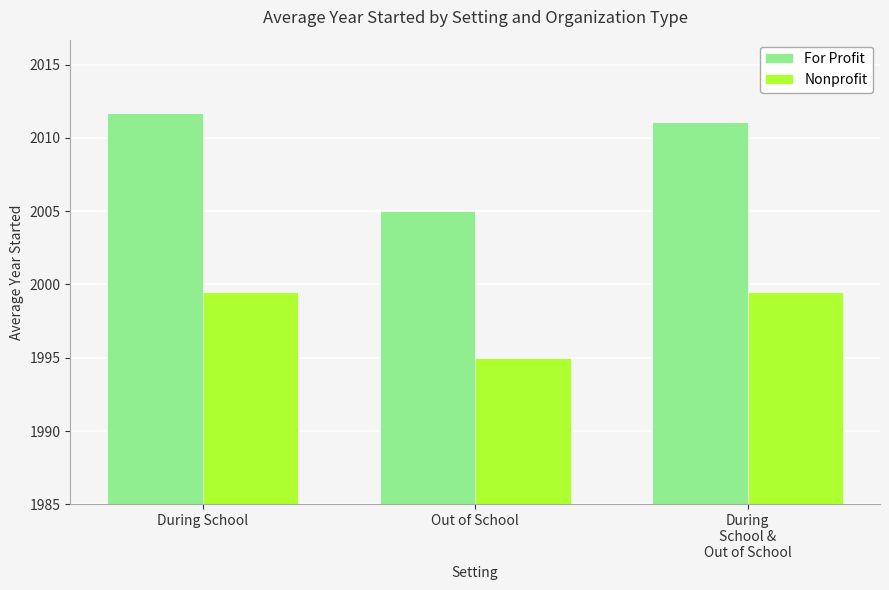

What is the label of the 3rd bar from the right?

During School